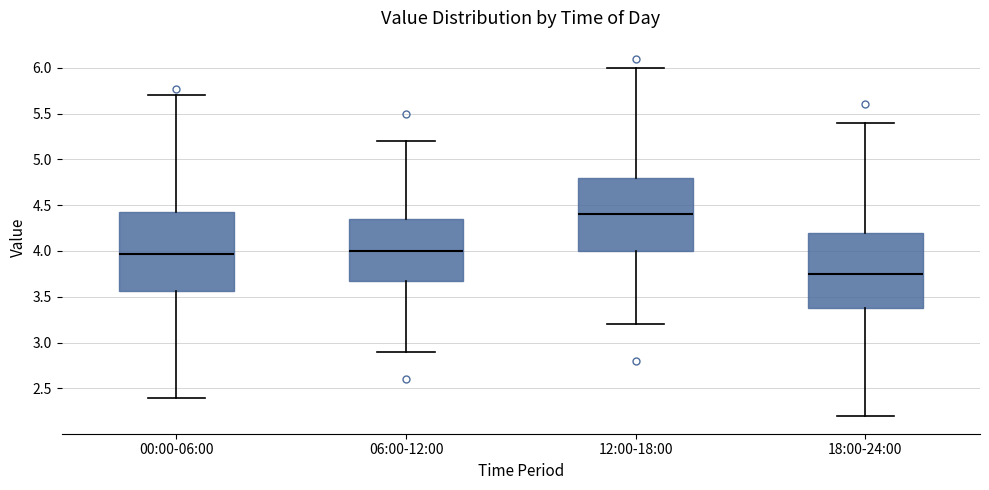

Reading left to right, read every box against the y-axis: the position of its median line, the range the box covers, and the ends of its whiskers. The values are not printed on the chart, so give them approximately, as read against the axis.

00:00-06:00: median 3.95, box 3.55 to 4.45, whiskers 2.40 to 5.70
06:00-12:00: median 4.00, box 3.70 to 4.35, whiskers 2.90 to 5.20
12:00-18:00: median 4.40, box 4.00 to 4.80, whiskers 3.20 to 6.00
18:00-24:00: median 3.75, box 3.40 to 4.20, whiskers 2.20 to 5.40